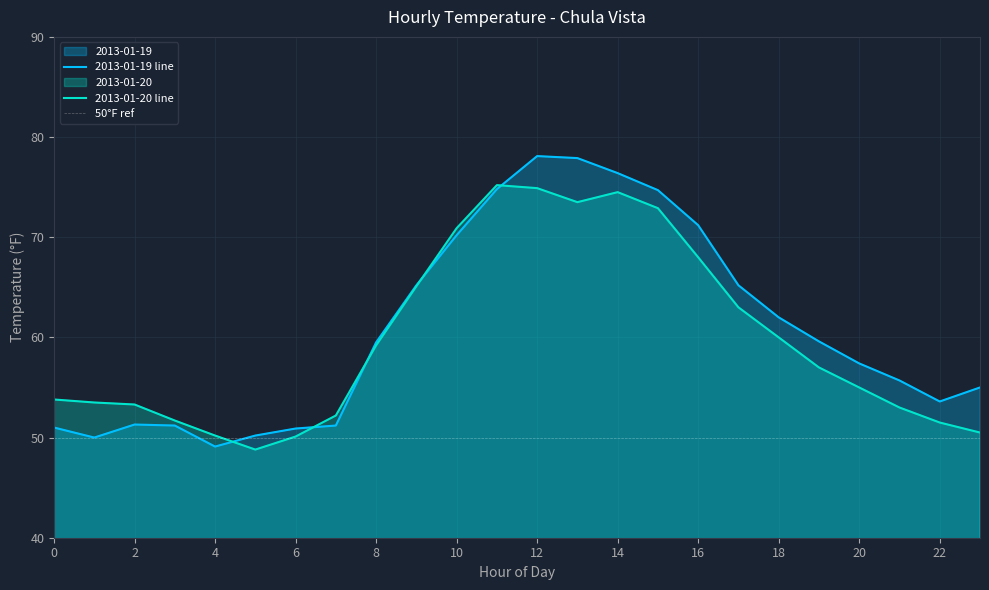

Reading left to right, list all the values displayed in this chart.

2013-01-19: 0=51.0	1=50.0	2=51.3	3=51.2	4=49.1	5=50.2	6=50.9	7=51.2	8=59.5	9=65.2	10=70.2	11=74.8	12=78.1	13=77.9	14=76.4	15=74.7	16=71.2	17=65.2	18=62.0	19=59.6	20=57.4	21=55.7	22=53.6	23=55.0
2013-01-20: 0=53.8	1=53.5	2=53.3	3=51.7	4=50.2	5=48.8	6=50.1	7=52.2	8=59.2	9=65.1	10=70.9	11=75.2	12=74.9	13=73.5	14=74.5	15=72.9	16=68.0	17=63.0	18=60.0	19=57.0	20=55.0	21=53.0	22=51.5	23=50.5